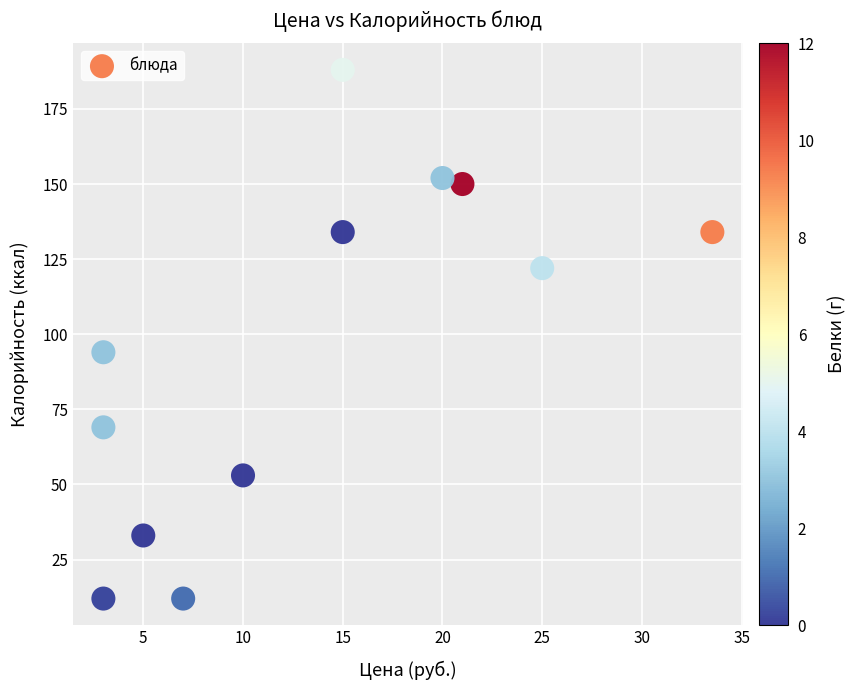

What is the range of Y values (max minus min)?

176